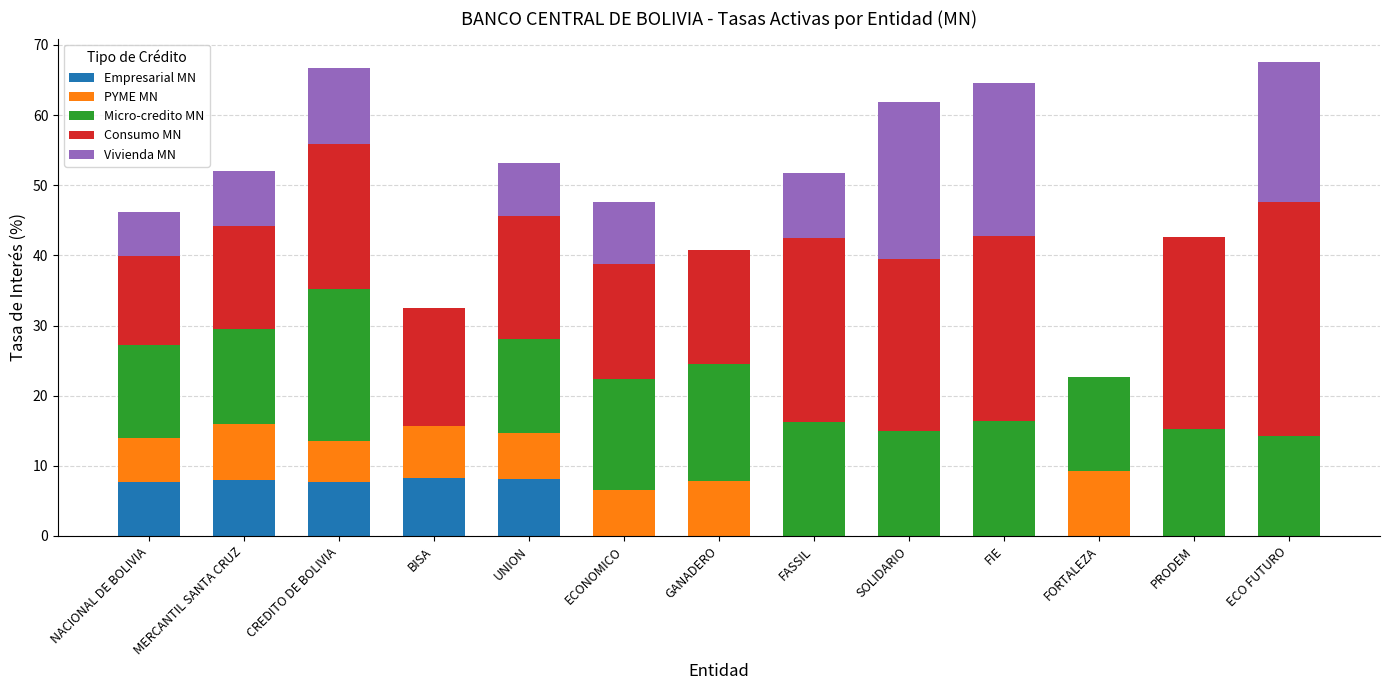

What is the sum of all Empresarial MN values?

39.7